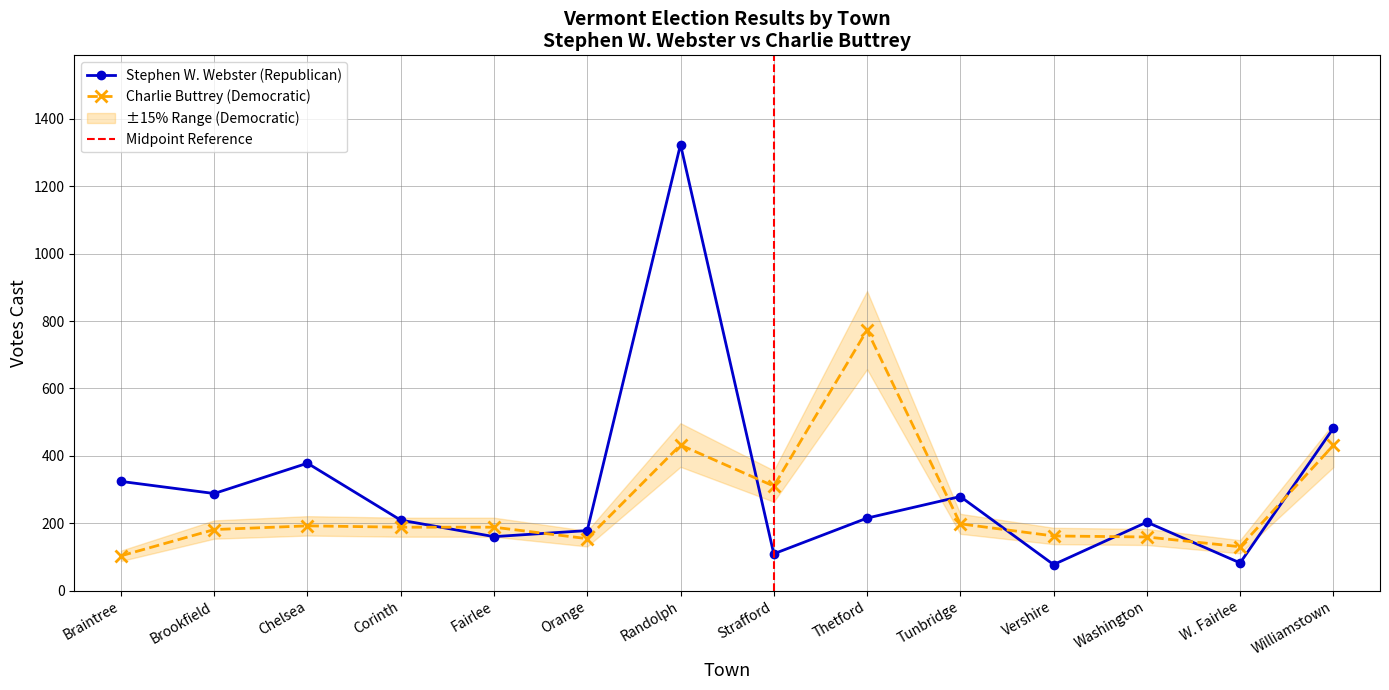

Which has a higher value, Brookfield or Randolph?

Randolph